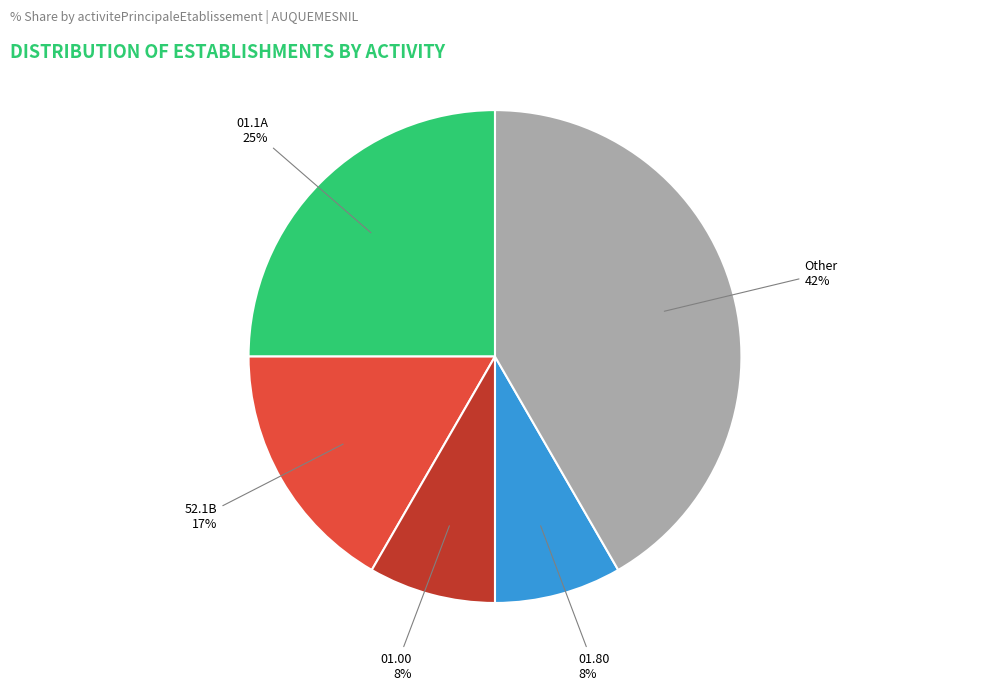

What percentage is the Other slice, to the nearest percent?

42%